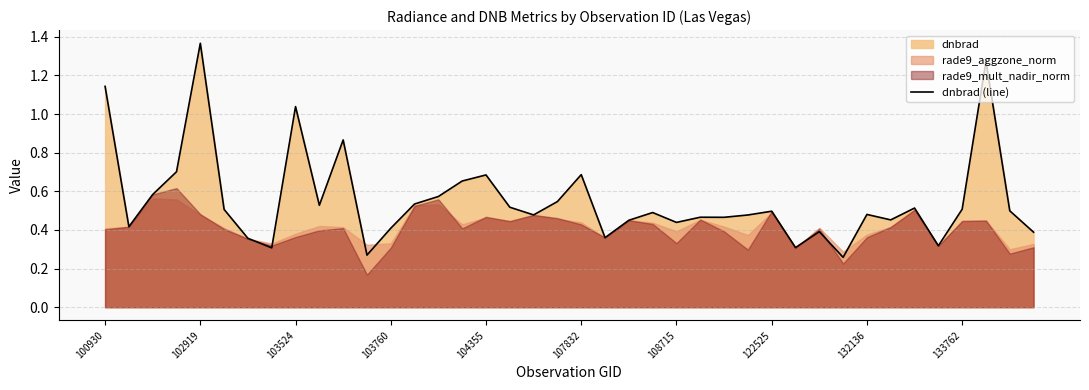

True or false: dnbrad (line) has a value of 0.4 at 103524.

False